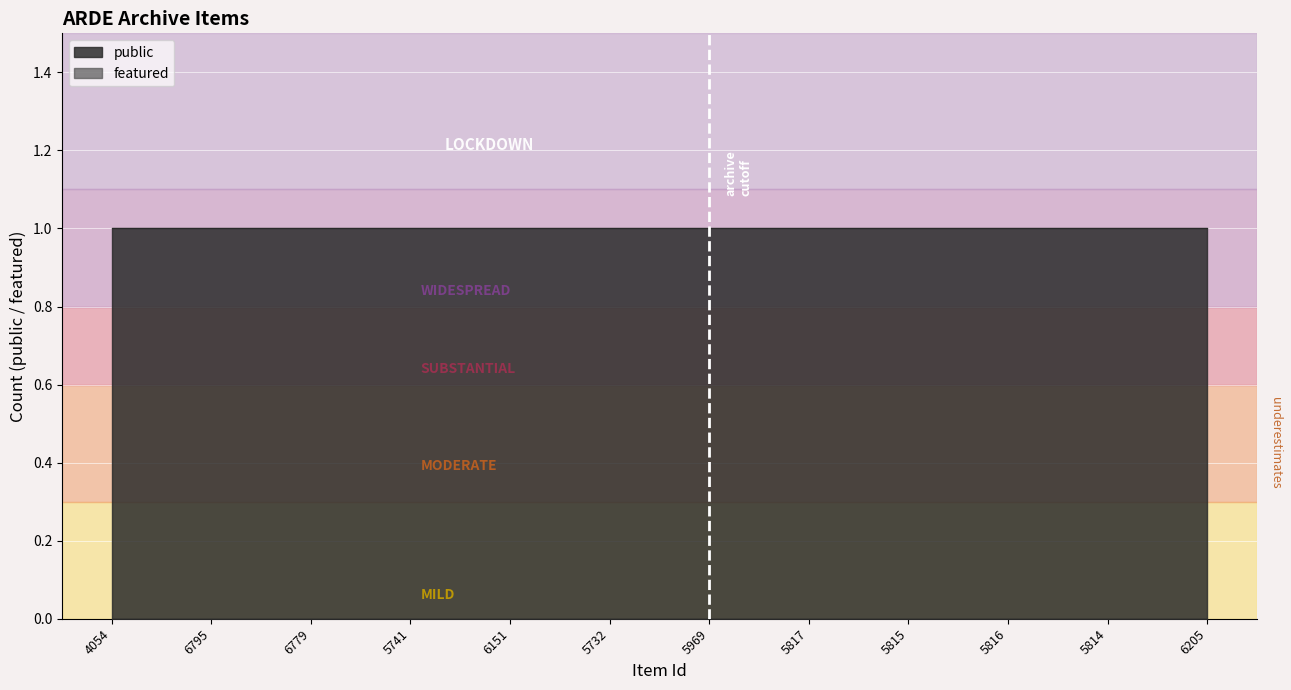

The value of public at 5741 is 2. True or false?

False